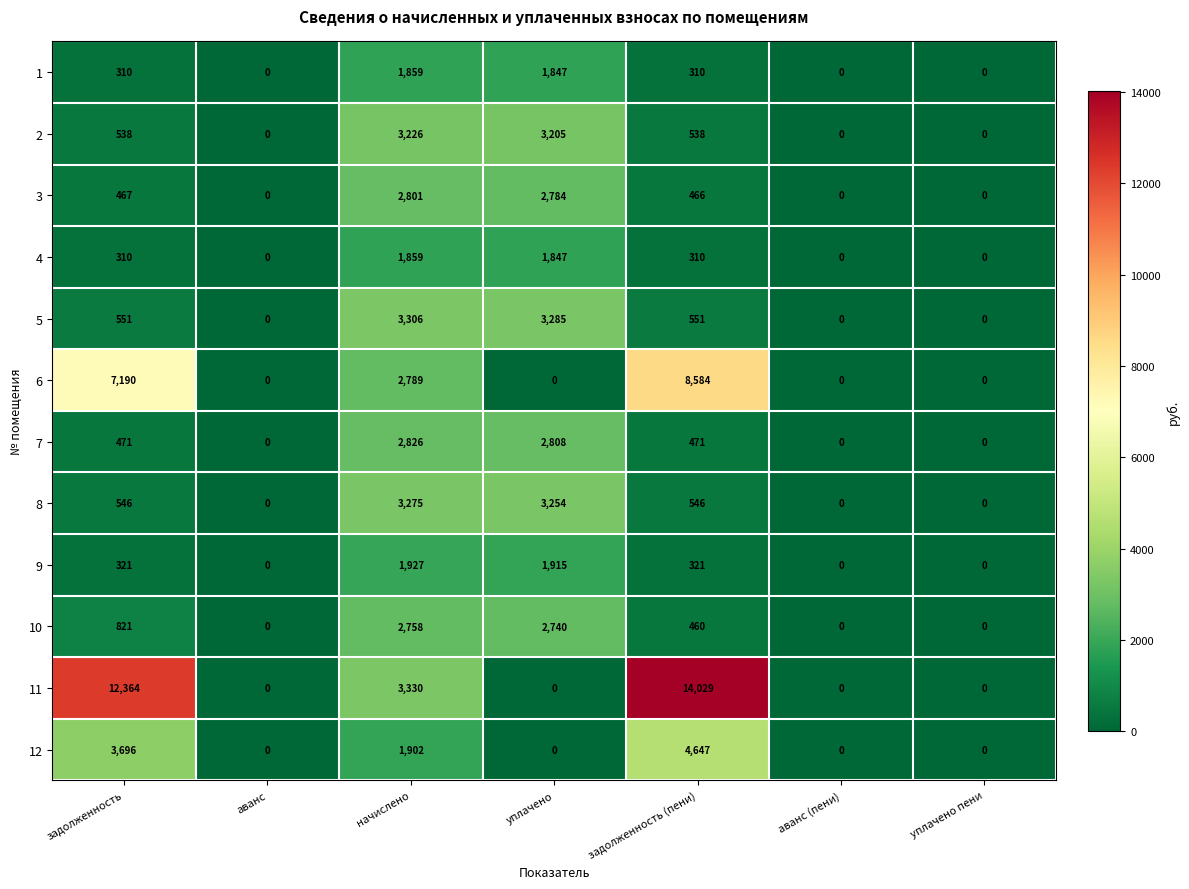

The value of 2 at задолженность is 935. True or false?

False